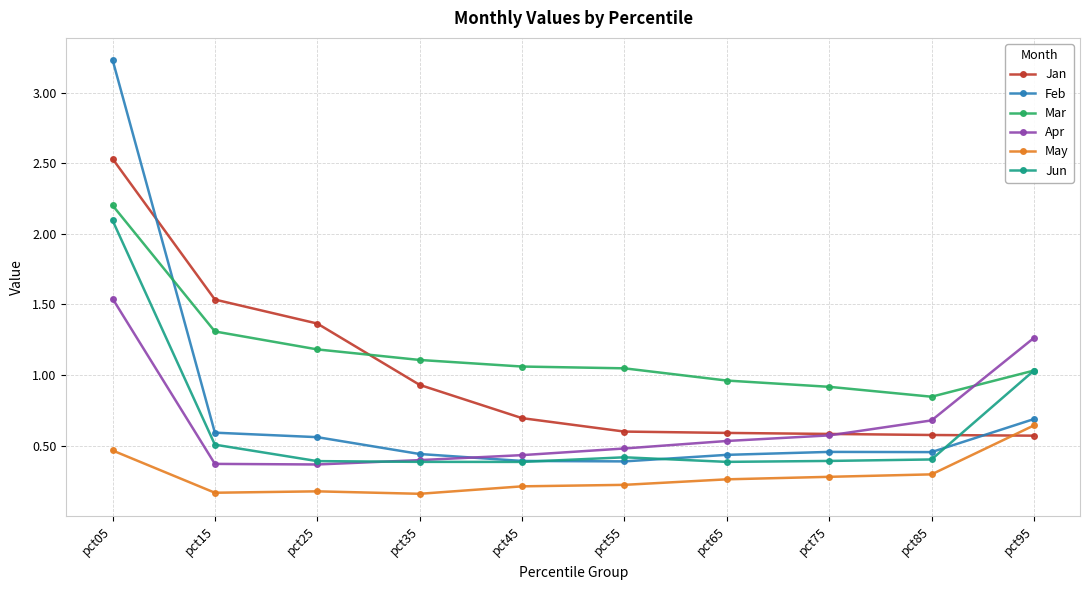

What is the highest value of the Jun series?

2.1